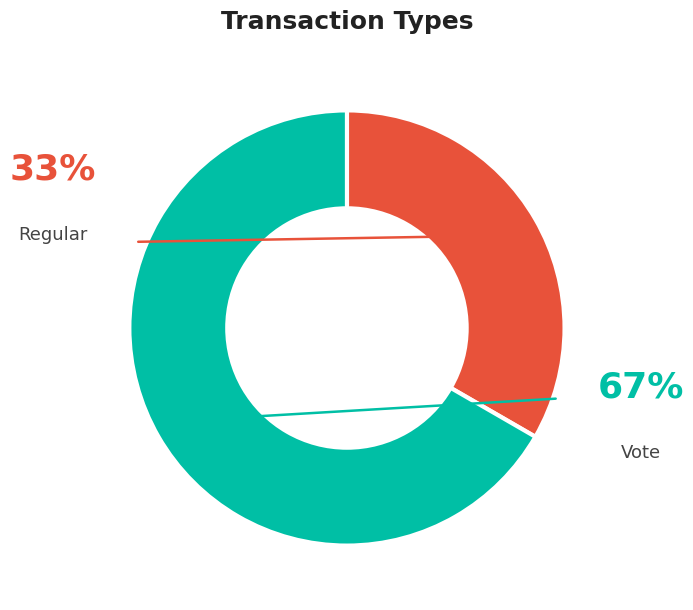

What percentage is the Regular slice, to the nearest percent?

33%